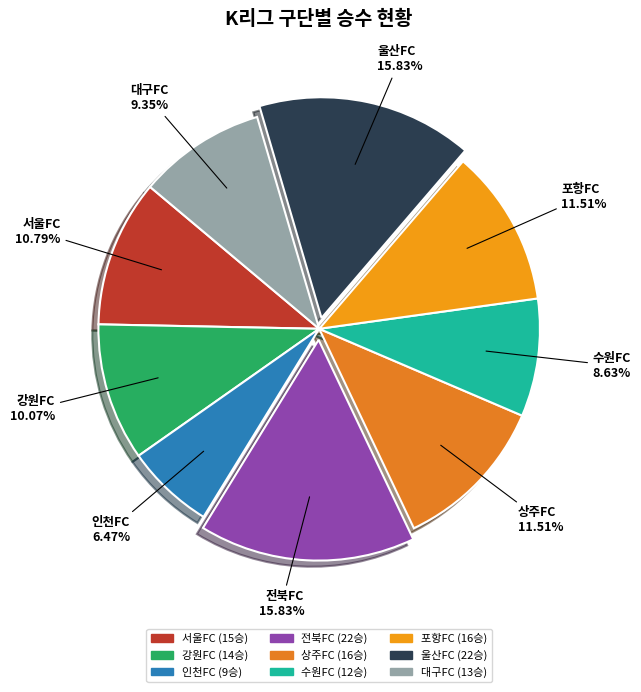

Between 대구FC and 울산FC, which is larger?

울산FC